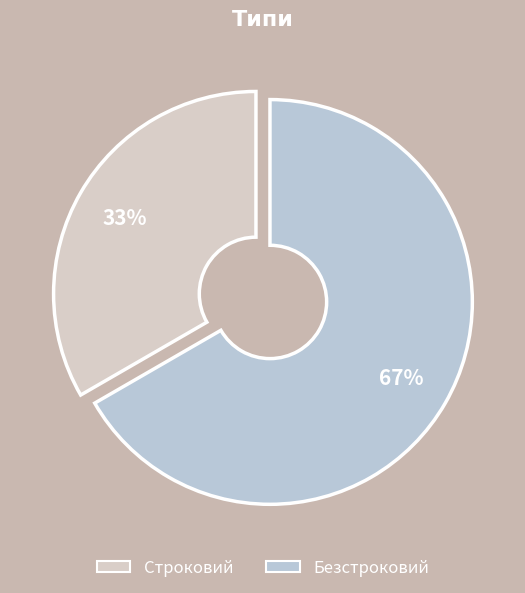

What percentage is the Строковий slice, to the nearest percent?

33%